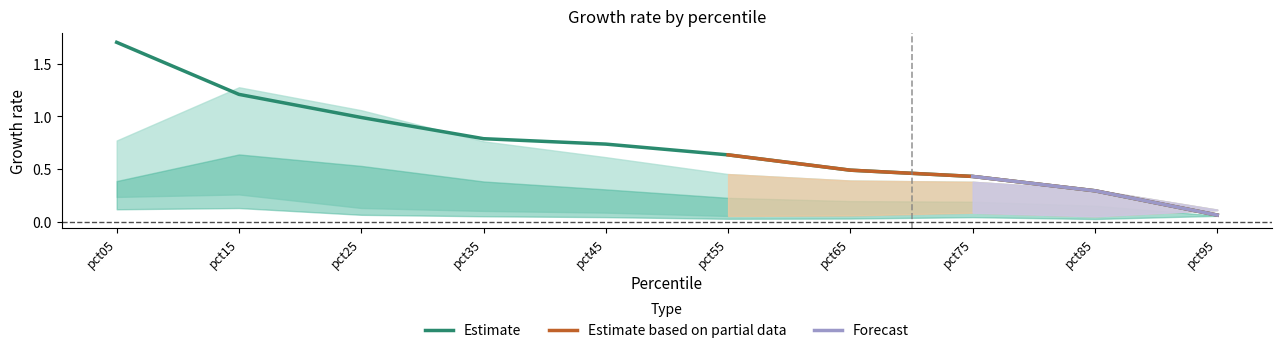

Rank the categories by Estimate value from highest to lowest.

pct05, pct15, pct25, pct35, pct45, pct55, pct65, pct75, pct85, pct95